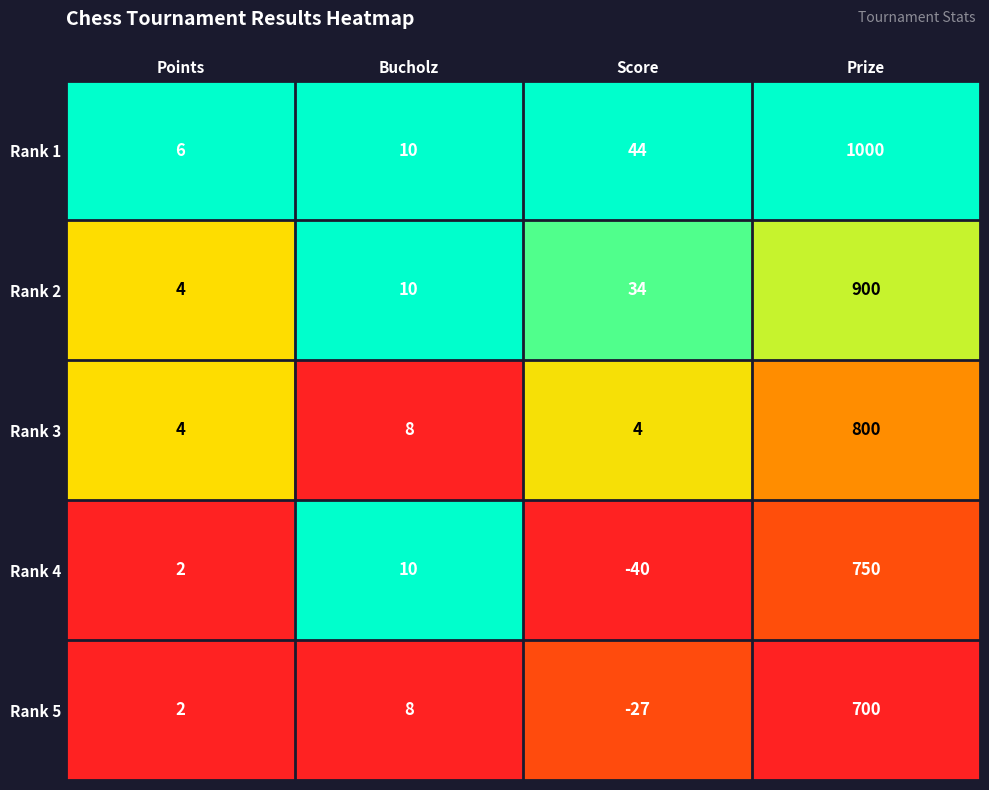

Rank the series by their maximum value, from highest to lowest.

Rank 1, Rank 2, Rank 3, Rank 4, Rank 5